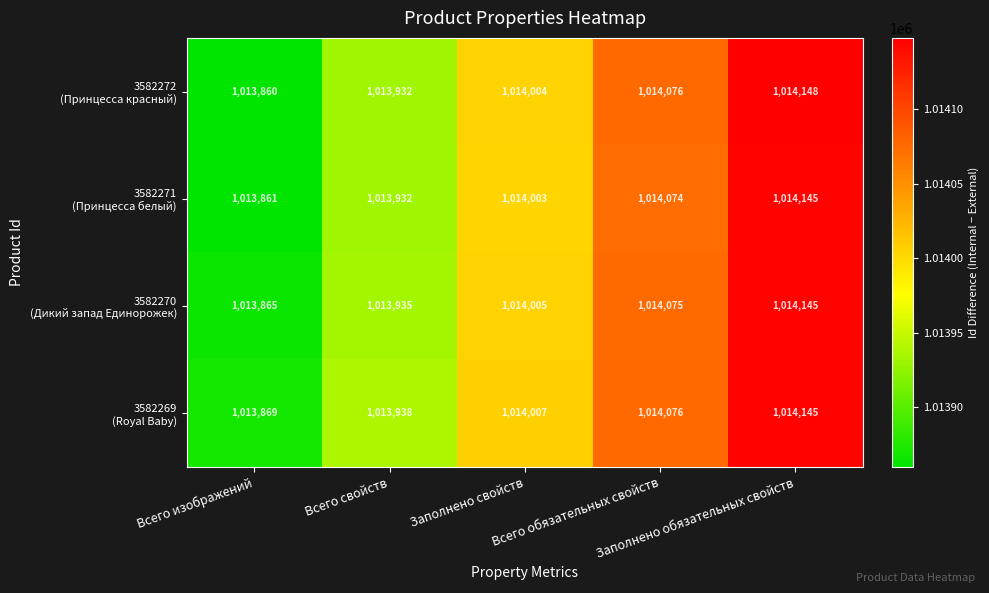

At how many categories does at least one series exceed 1014084?

1